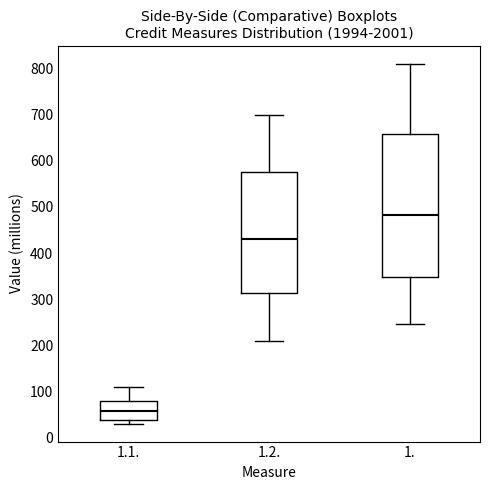

Where is the upper edge of the box for 1.1. on the y-axis? The values are not printed on the chart, so give them approximately, as read against the axis.

80